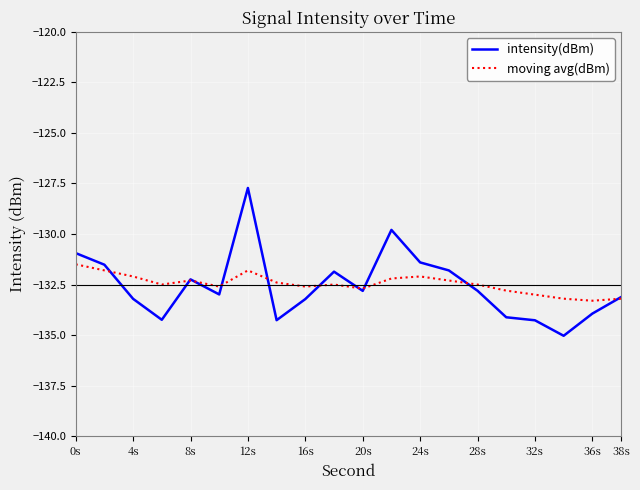

Which series has the widest spread of values?

intensity(dBm)